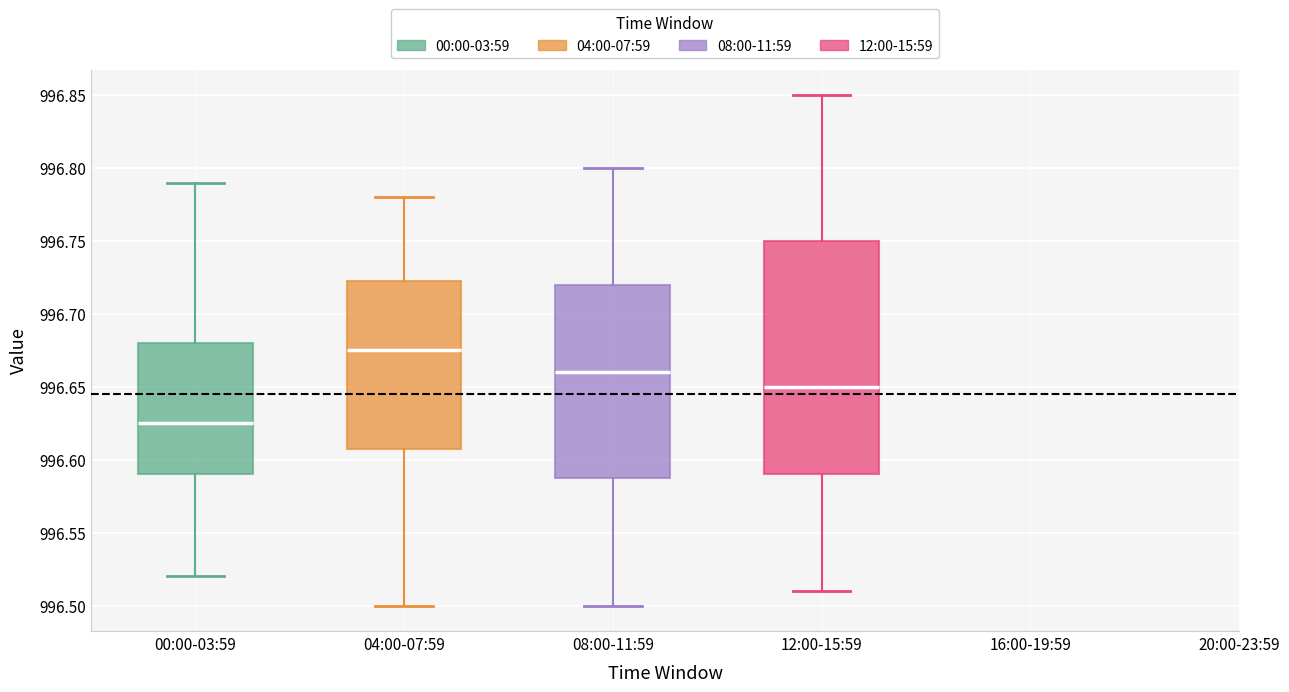

Reading left to right, read every box against the y-axis: the position of its median line, the range the box covers, and the ends of its whiskers. The values are not printed on the chart, so give them approximately, as read against the axis.

00:00-03:59: median 996.625, box 996.590 to 996.680, whiskers 996.520 to 996.790
04:00-07:59: median 996.675, box 996.610 to 996.725, whiskers 996.500 to 996.780
08:00-11:59: median 996.660, box 996.590 to 996.720, whiskers 996.500 to 996.800
12:00-15:59: median 996.650, box 996.590 to 996.750, whiskers 996.510 to 996.850